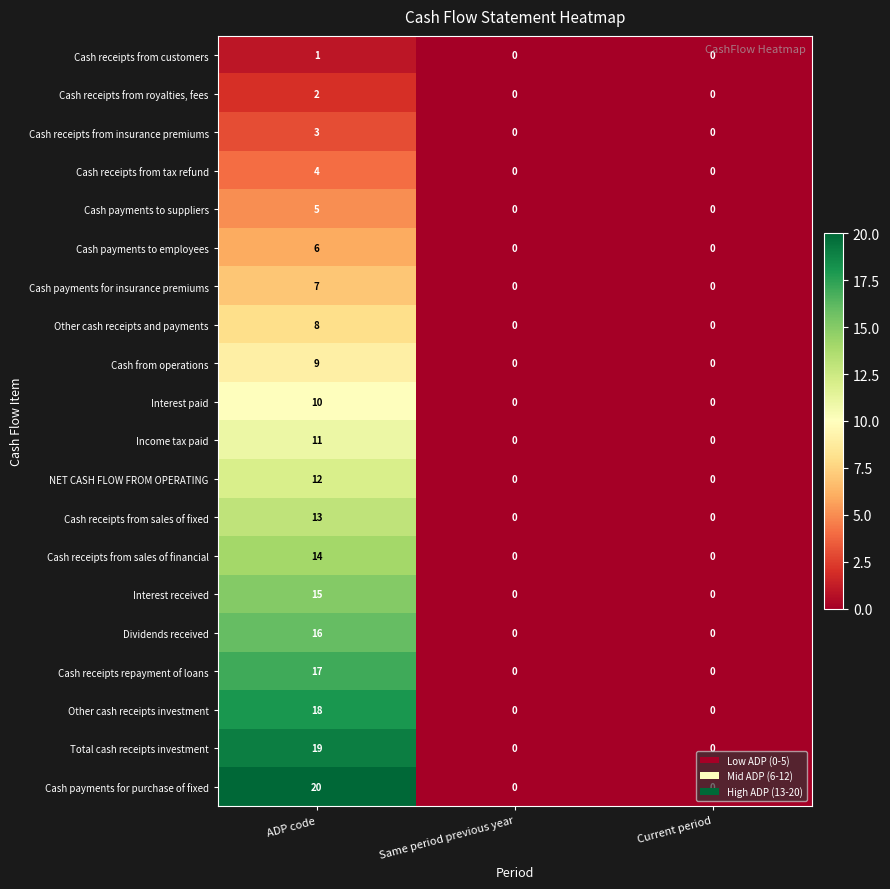

How many data points in Income tax paid are above 0?

1